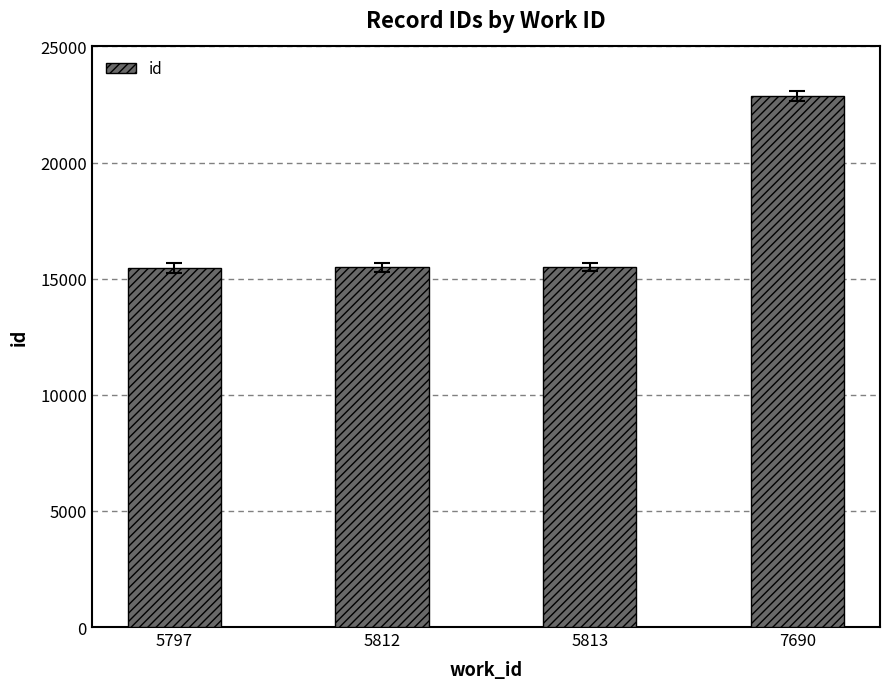

What is the difference between the second highest and minimum values?

41